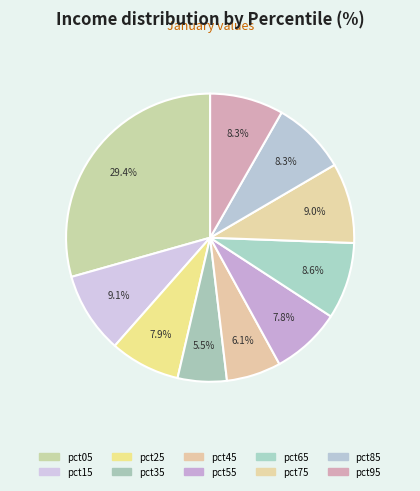

How many segments does this pie chart have?

10